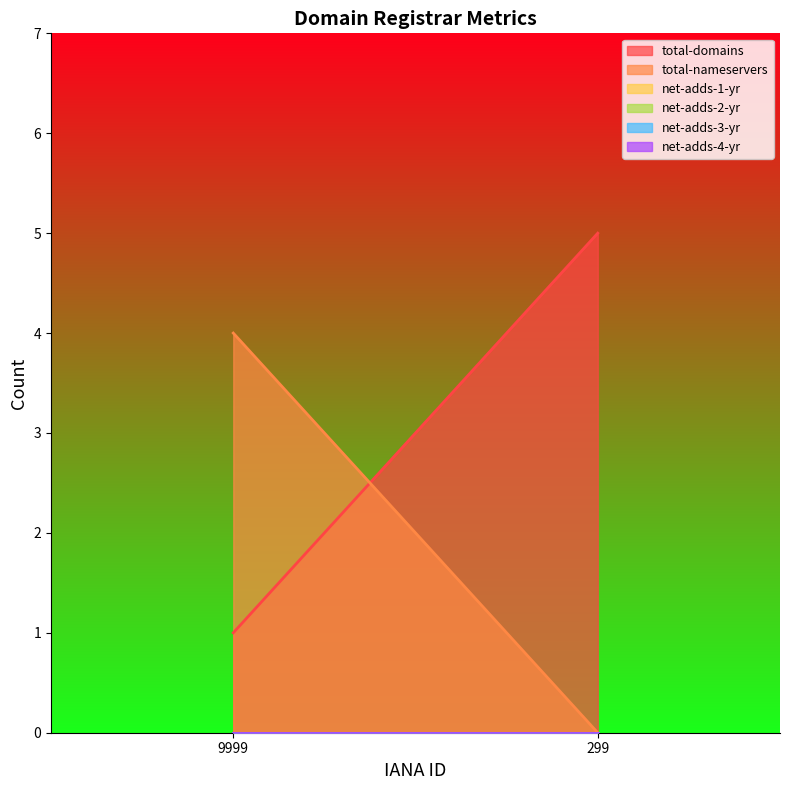

Reading left to right, what are all the values shown in this chart?

total-domains: 1	5
total-nameservers: 4	0
net-adds-1-yr: 0	0
net-adds-2-yr: 0	0
net-adds-3-yr: 0	0
net-adds-4-yr: 0	0